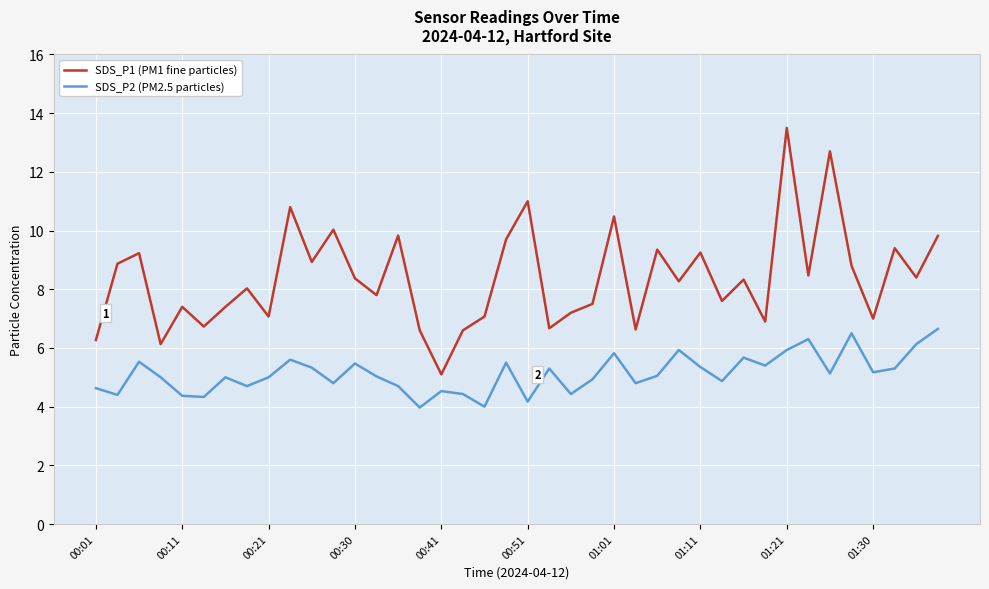

What is the highest value of the SDS_P2 (PM2.5 particles) series?

6.7